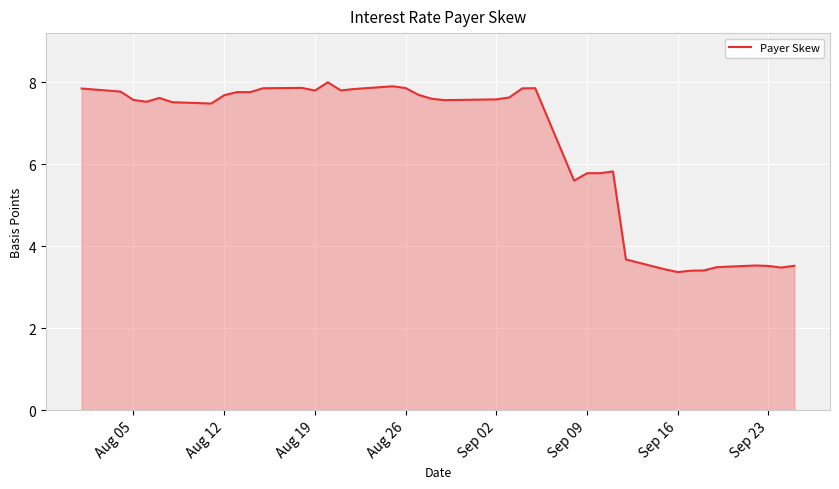

What is the maximum value shown in the chart?

8.0